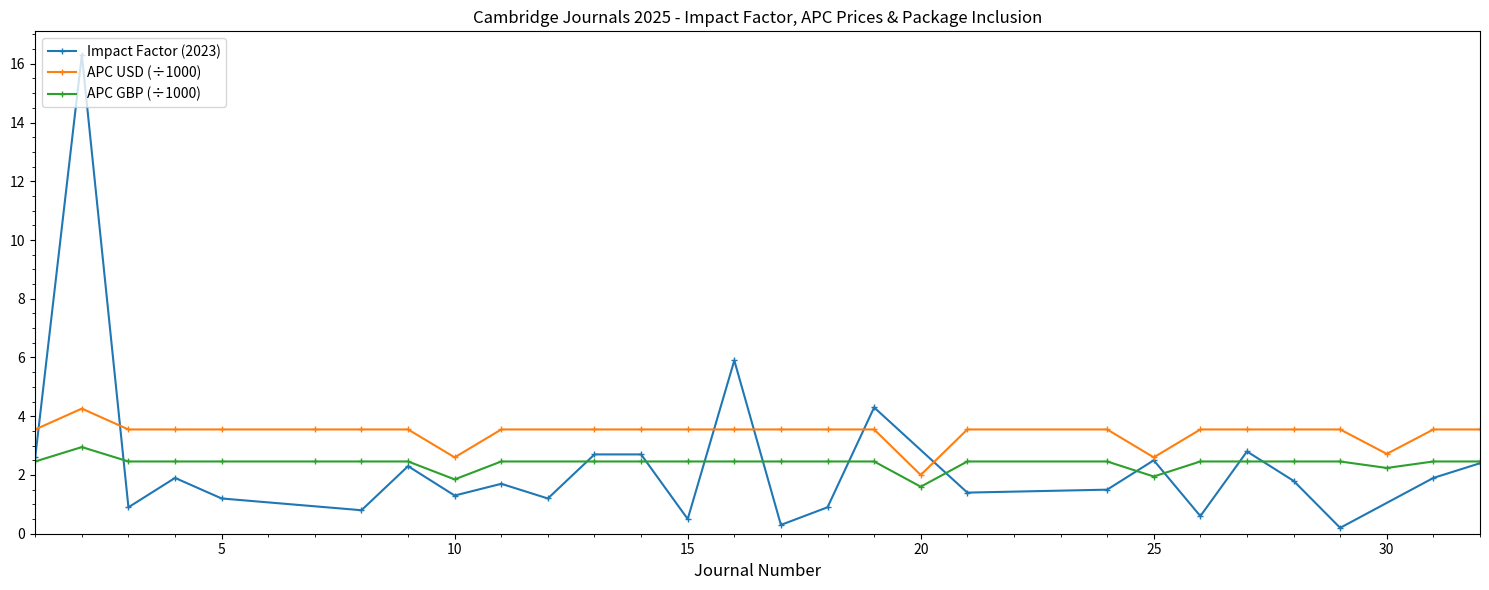

True or false: APC USD (÷1000) has more than 0 interior local peaks.

True